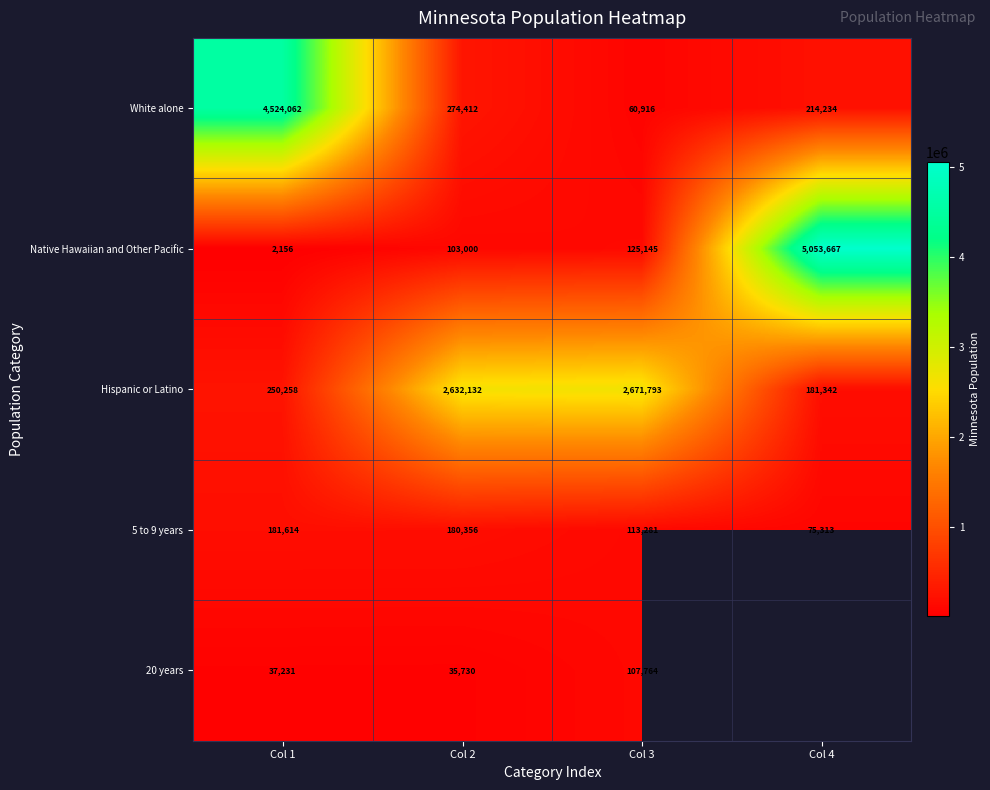

How many values in the Native Hawaiian and Other Pacific series are below 125145?

2